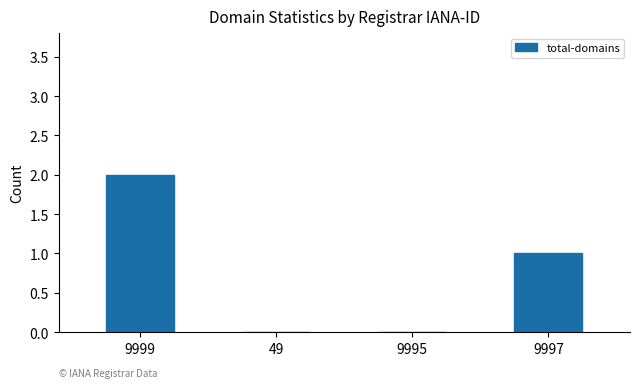

The chart shows a value of 2 at 9997. True or false?

False